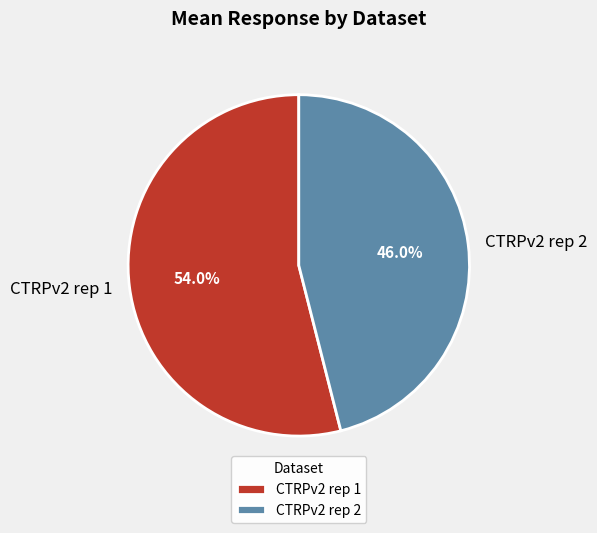

Between CTRPv2 rep 2 and CTRPv2 rep 1, which is larger?

CTRPv2 rep 1